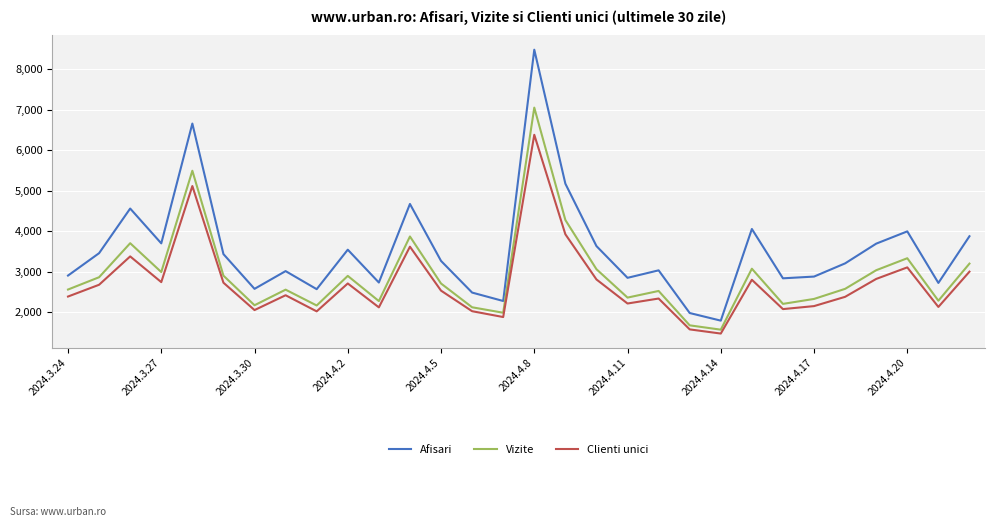

True or false: Clienti unici and Afisari intersect in this chart.

False